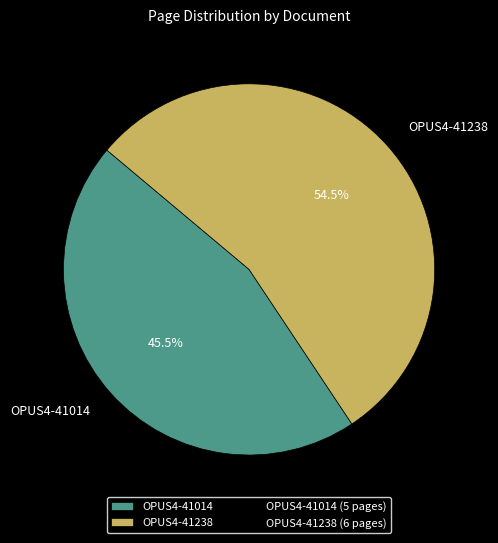

To the nearest percent, what is the average slice percentage?

50%